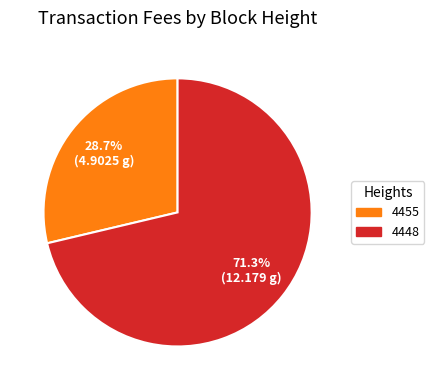

Is 4455 the majority of the pie?

No